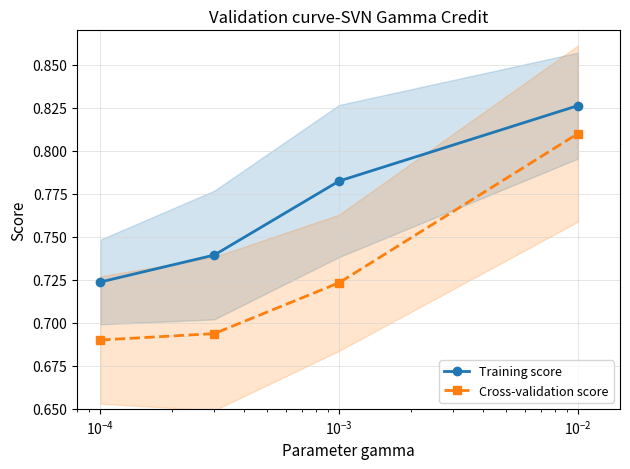

True or false: Training score and Cross-validation score intersect in this chart.

False